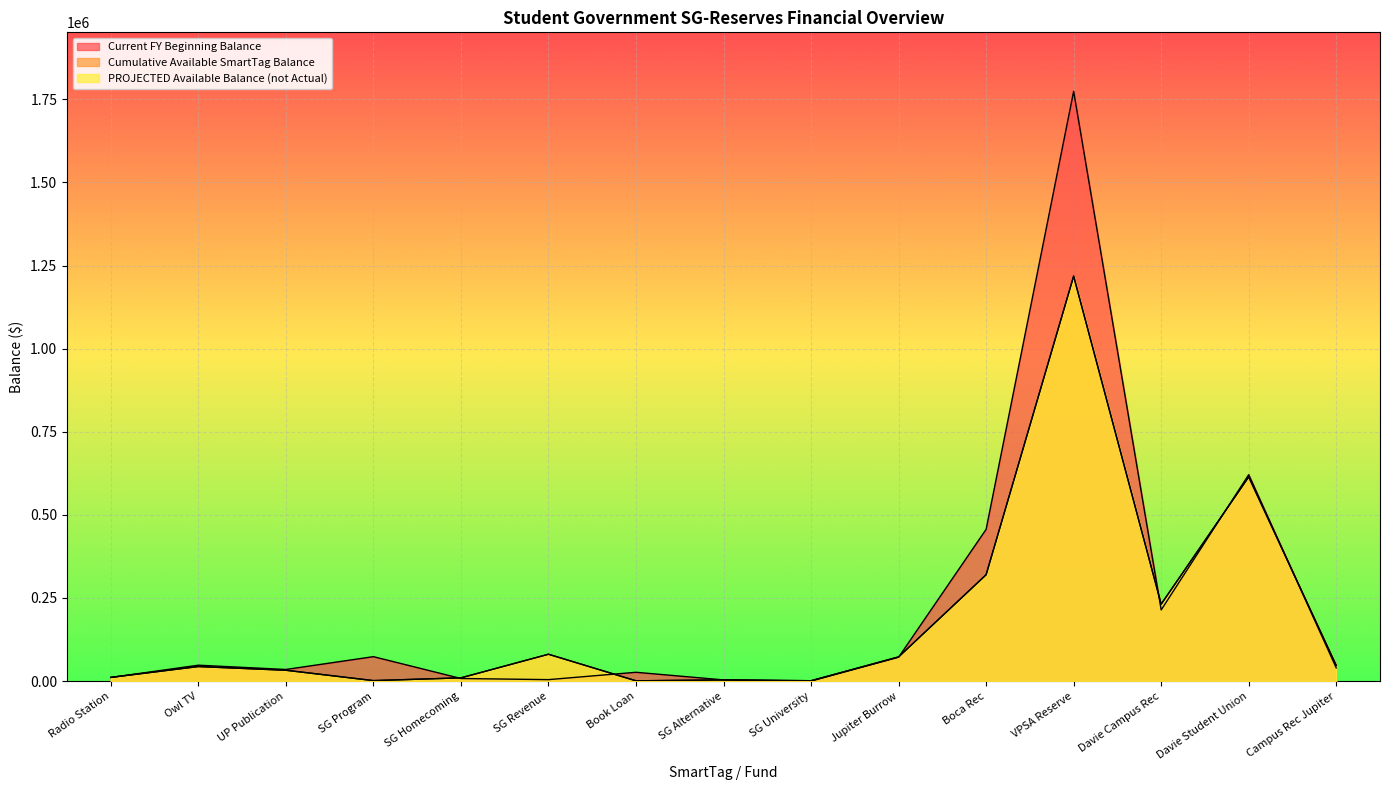

What is the label of the 4th point from the right?

VPSA Reserve